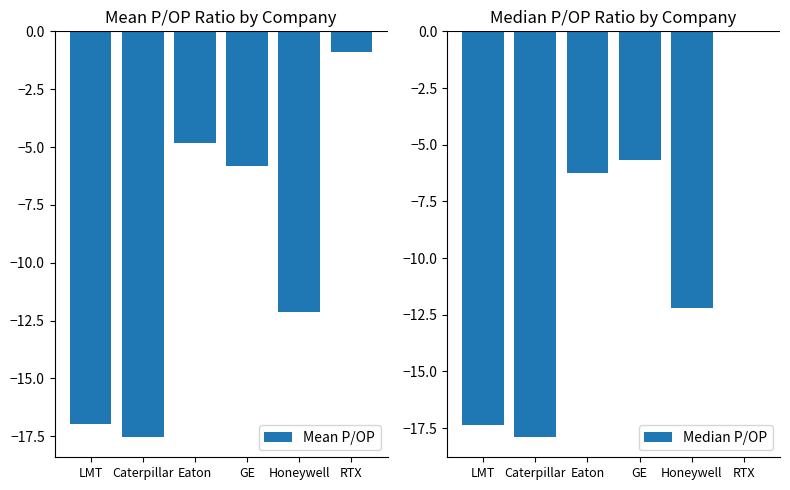

What is the total value across all series at RTX?

-0.9